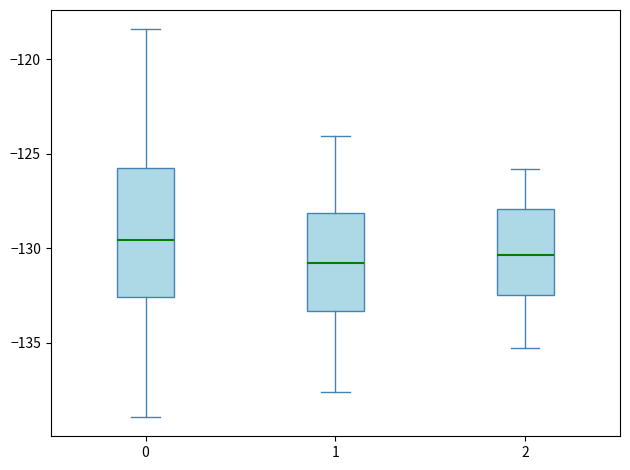

Reading left to right, read every box against the y-axis: the position of its median line, the range the box covers, and the ends of its whiskers. The values are not printed on the chart, so give them approximately, as read against the axis.

0: median -129.5, box -132.5 to -126.0, whiskers -139.0 to -118.5
1: median -131.0, box -133.5 to -128.0, whiskers -137.5 to -124.0
2: median -130.5, box -132.5 to -128.0, whiskers -135.5 to -126.0